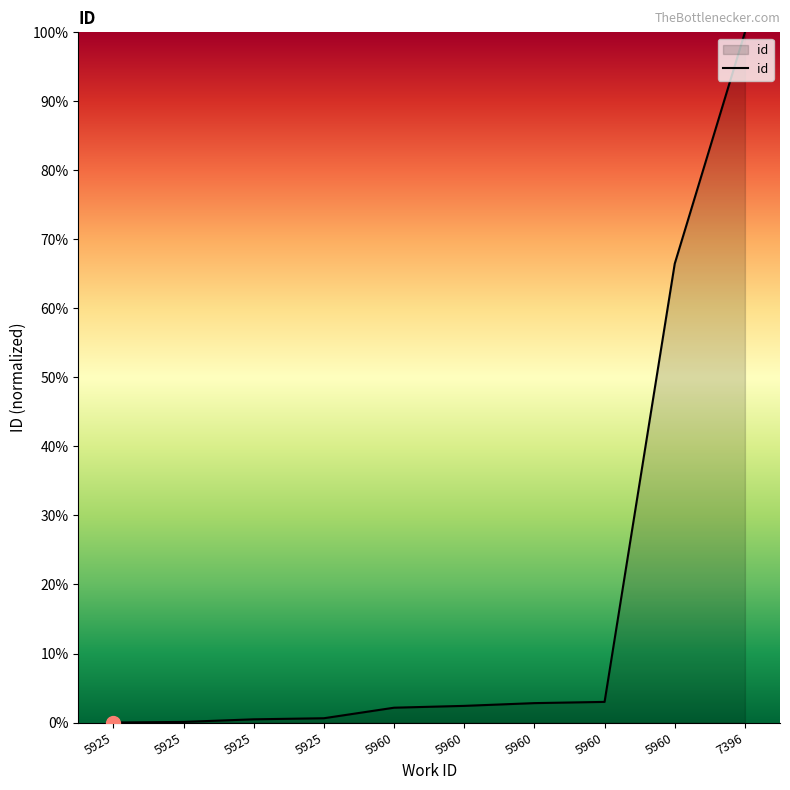

What value does the data have at 7396?

100.0